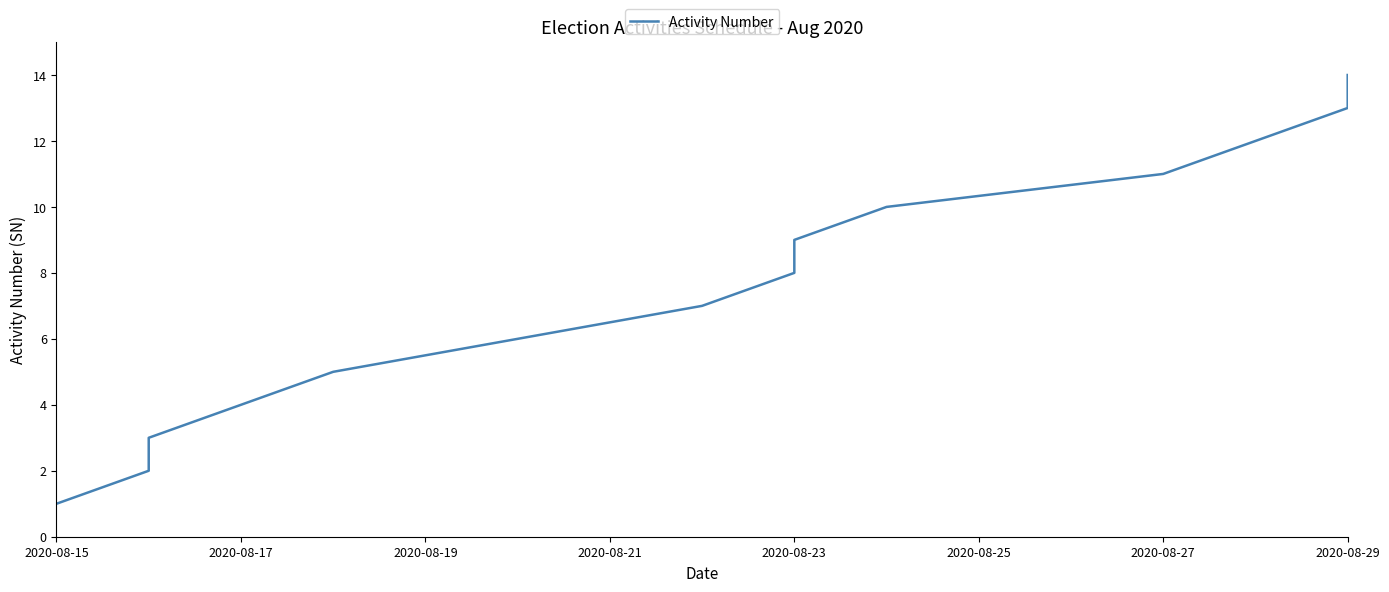

What is the greatest value displayed?

14